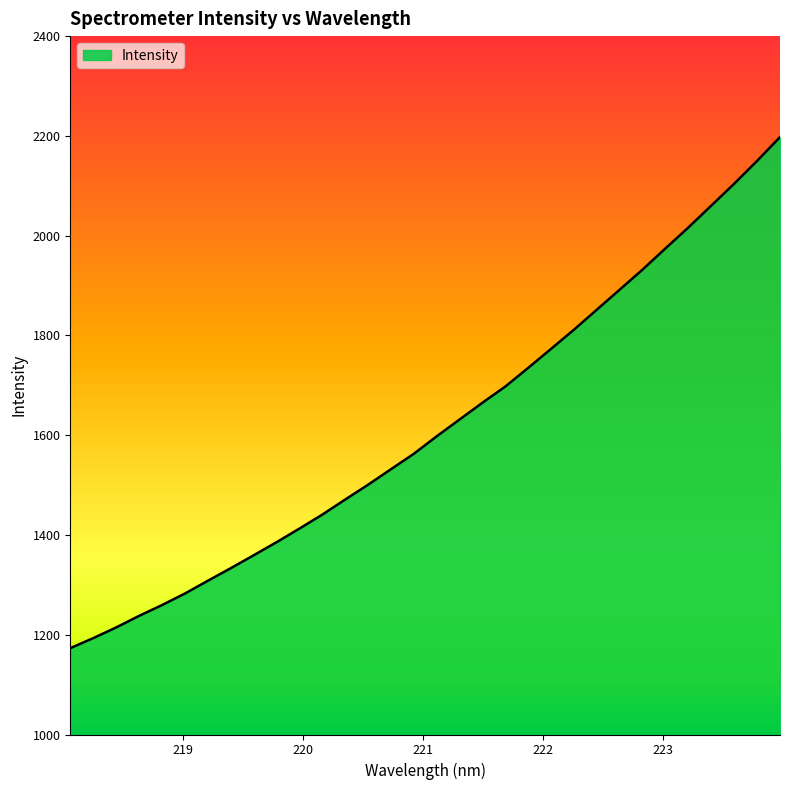

What is the minimum value shown in the chart?

1173.1